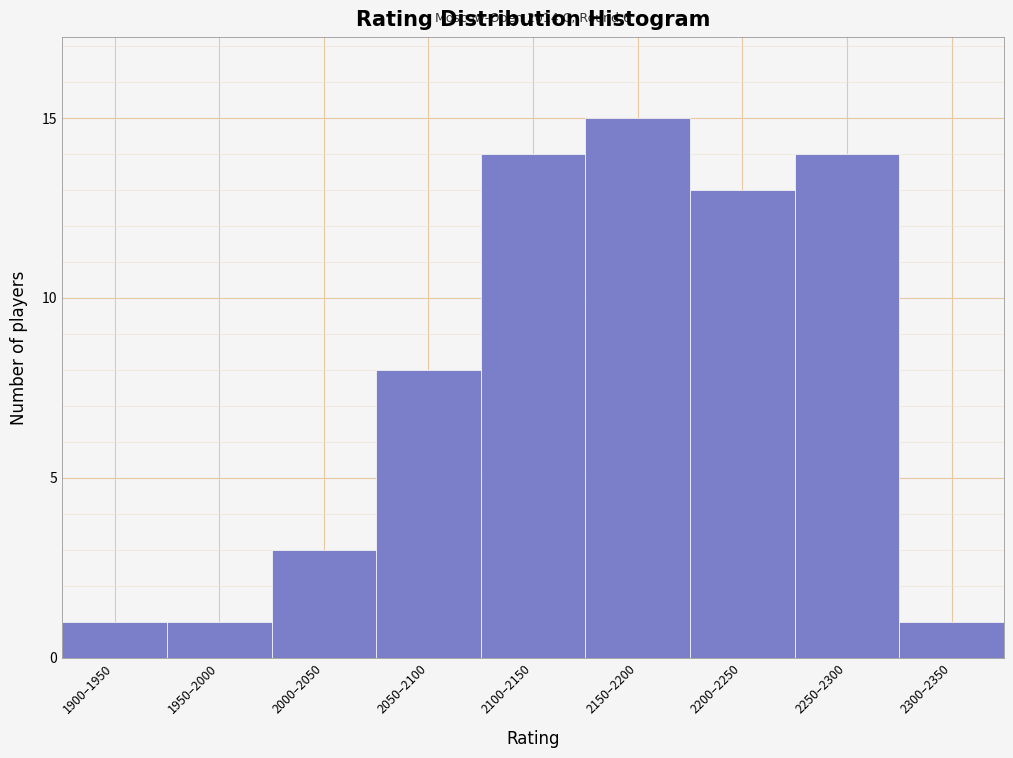

Reading left to right, list all the values displayed in this chart.

1900–1950=1	1950–2000=1	2000–2050=3	2050–2100=8	2100–2150=14	2150–2200=15	2200–2250=13	2250–2300=14	2300–2350=1